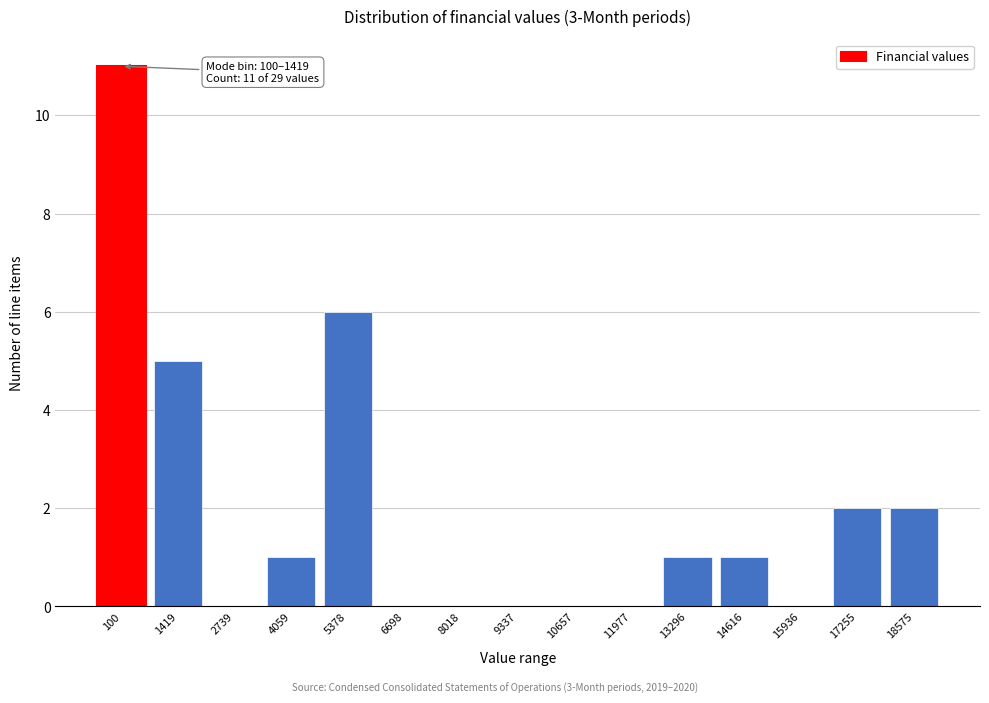

Reading left to right, extract all data points from this chart.

100=11	1419=5	2739=0	4059=1	5378=6	6698=0	8018=0	9337=0	10657=0	11977=0	13296=1	14616=1	15936=0	17255=2	18575=2